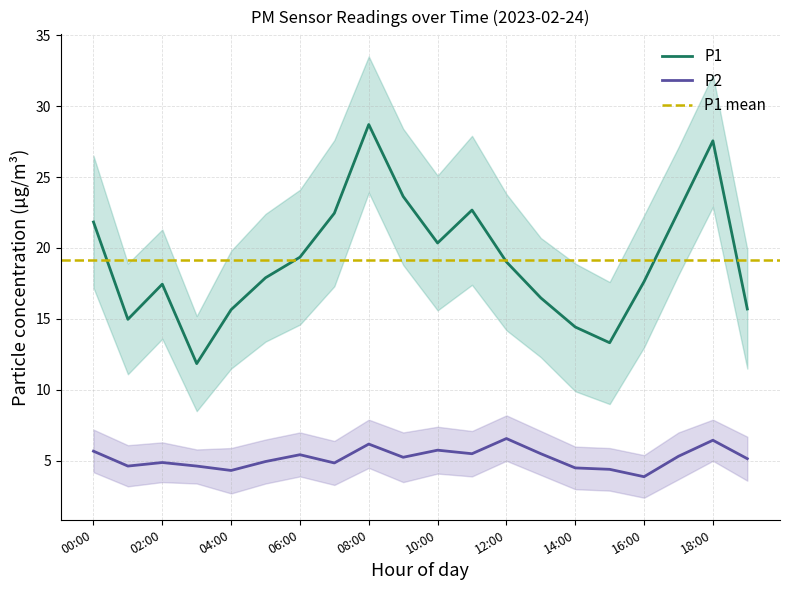

At 02:00, list the series in order from smallest to largest.

P2, P1